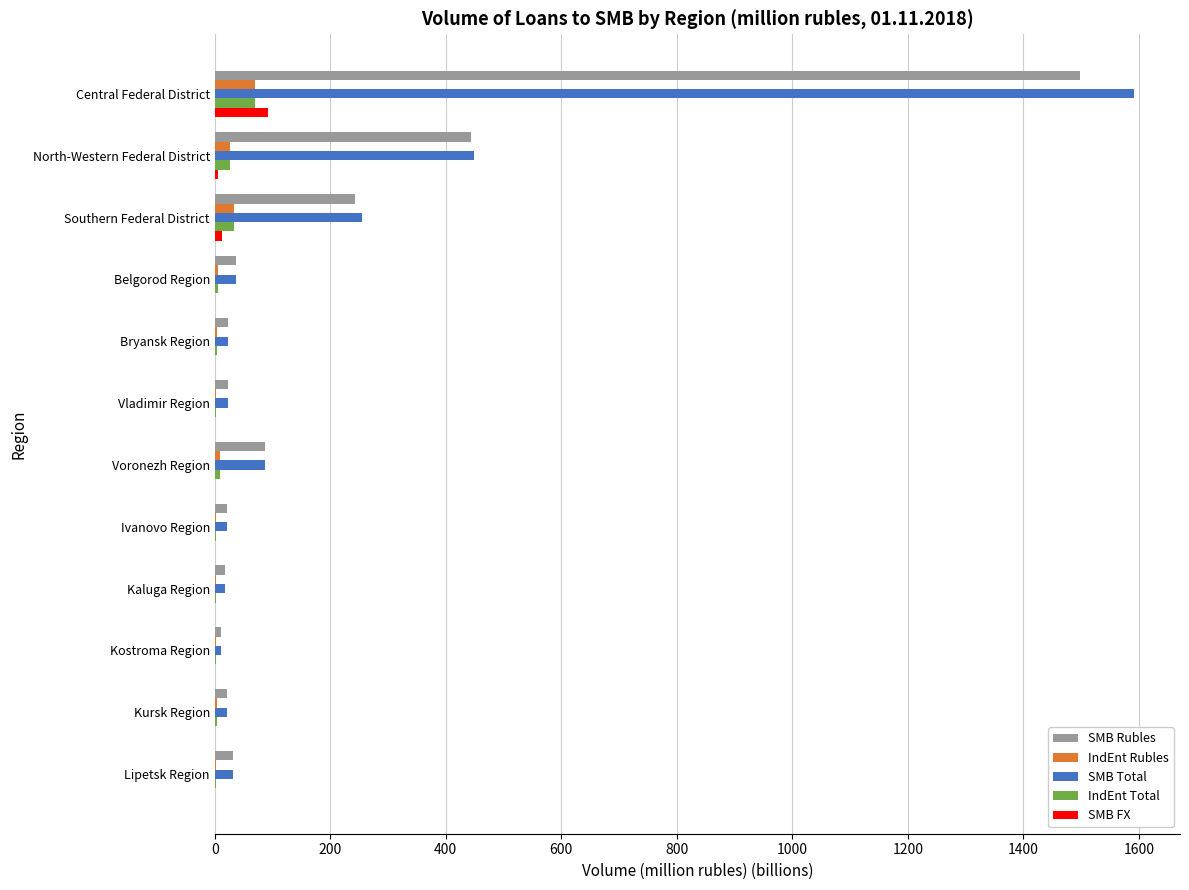

How many values in the SMB FX series exceed 0?

6